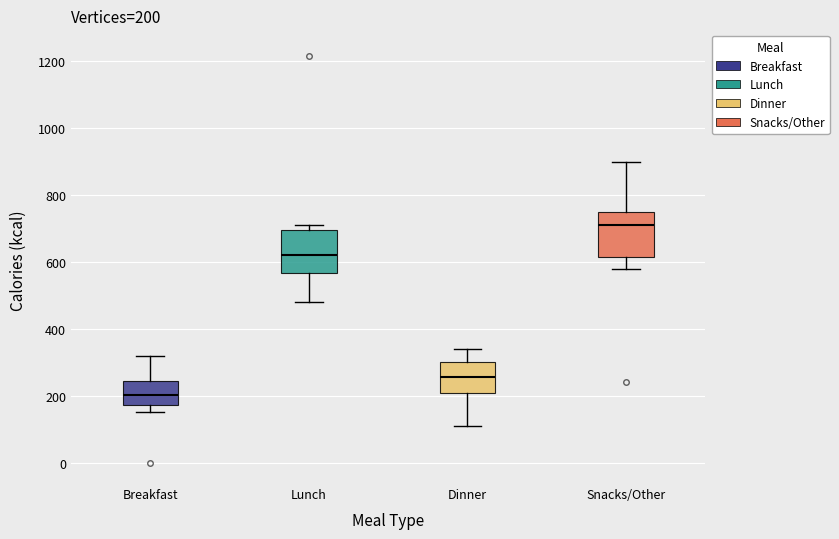

Which box's median line is the highest?

Snacks/Other